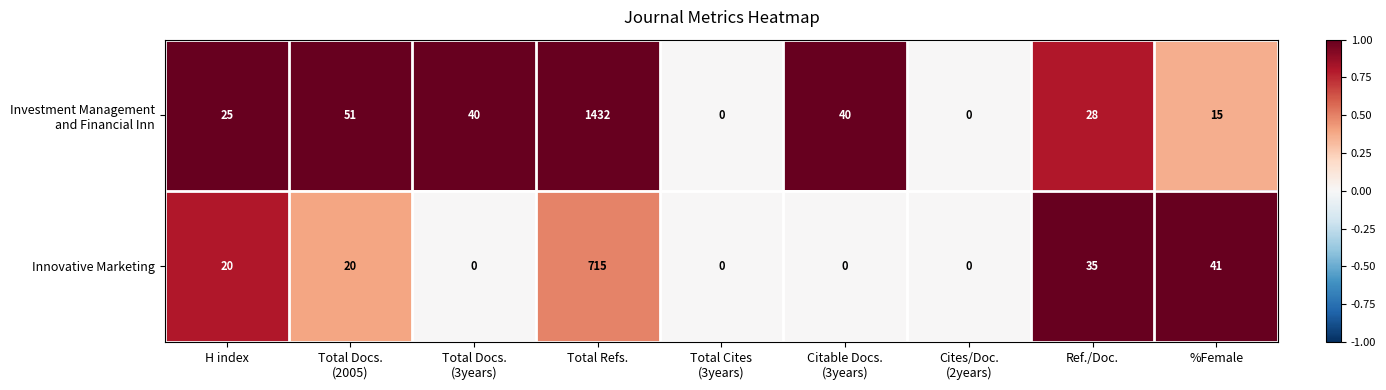

Is it true that Innovative Marketing equals 41 at %Female?

True